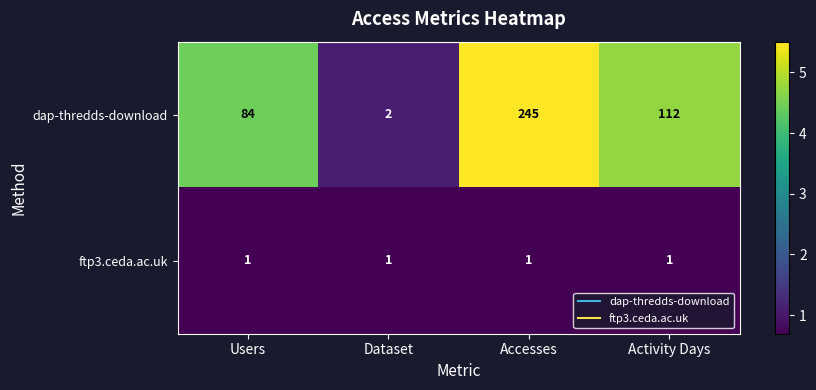

At which label does dap-thredds-download first exceed 112?

Accesses